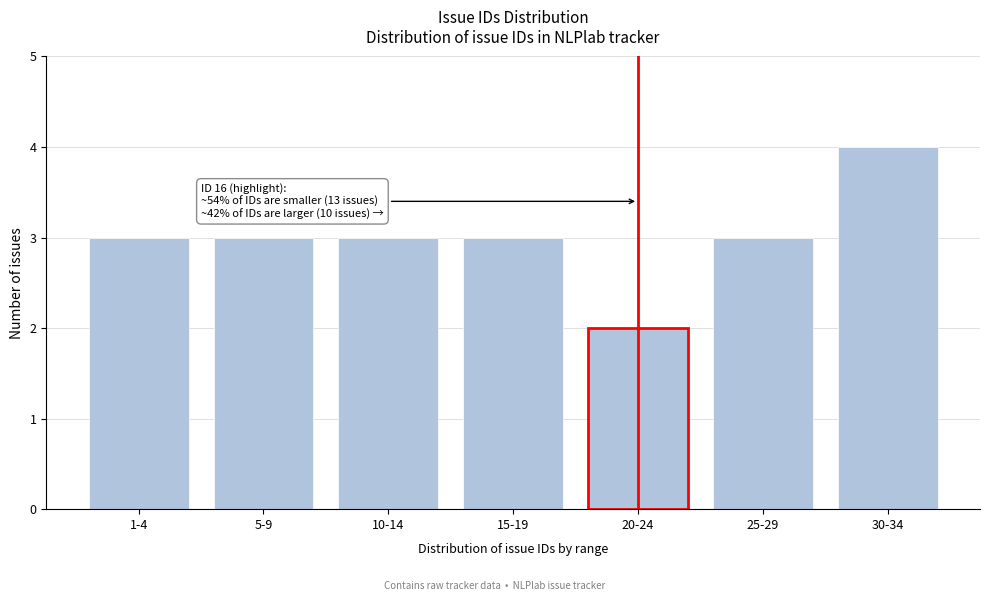

Reading left to right, list all the values displayed in this chart.

1-4=3	5-9=3	10-14=3	15-19=3	20-24=2	25-29=3	30-34=4